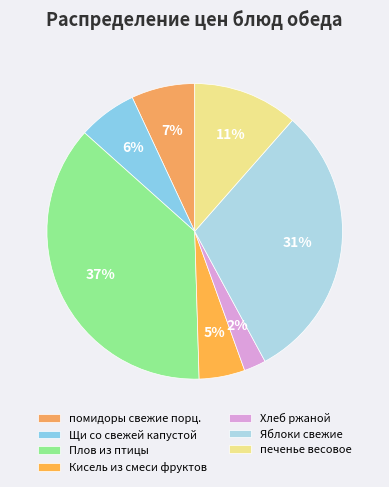

What is the smallest slice in the pie chart?

Хлеб ржаной